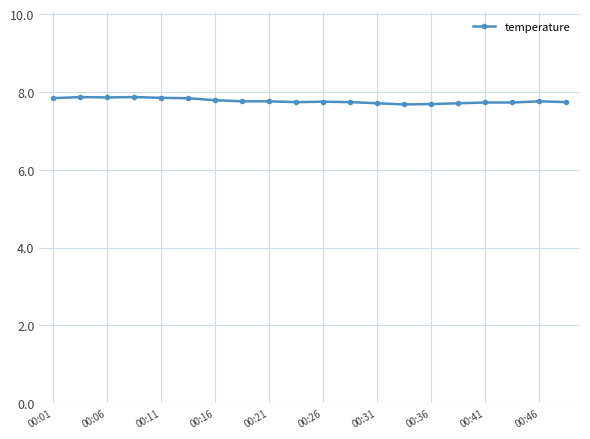

What is the sum of all values?

155.4